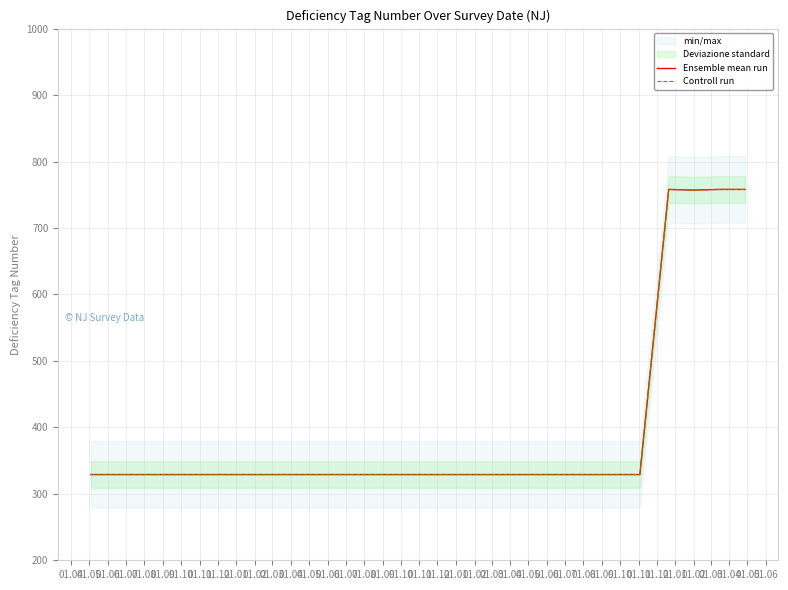

Which series has the largest total across all categories?

Ensemble mean run